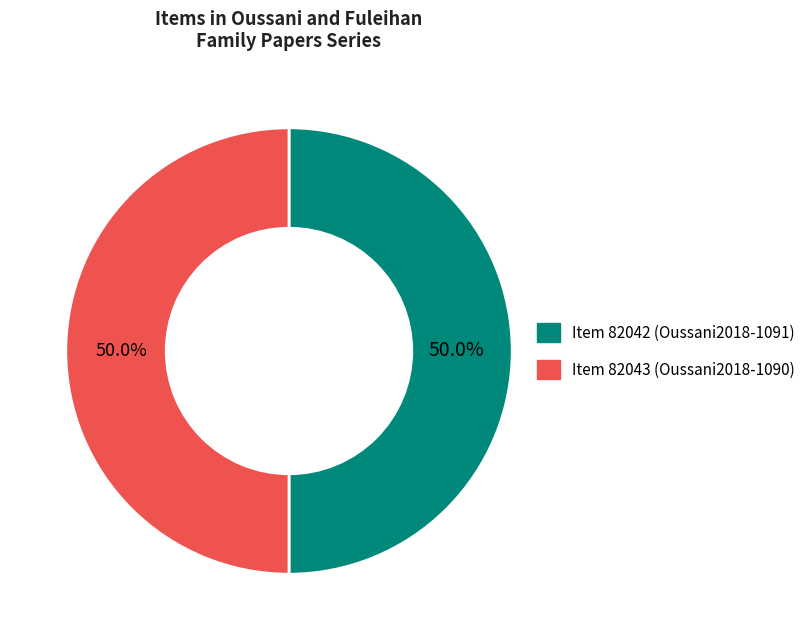

Combined, what portion of the pie is Item 82042 (Oussani2018-1091) and Item 82043 (Oussani2018-1090)?

100.0%